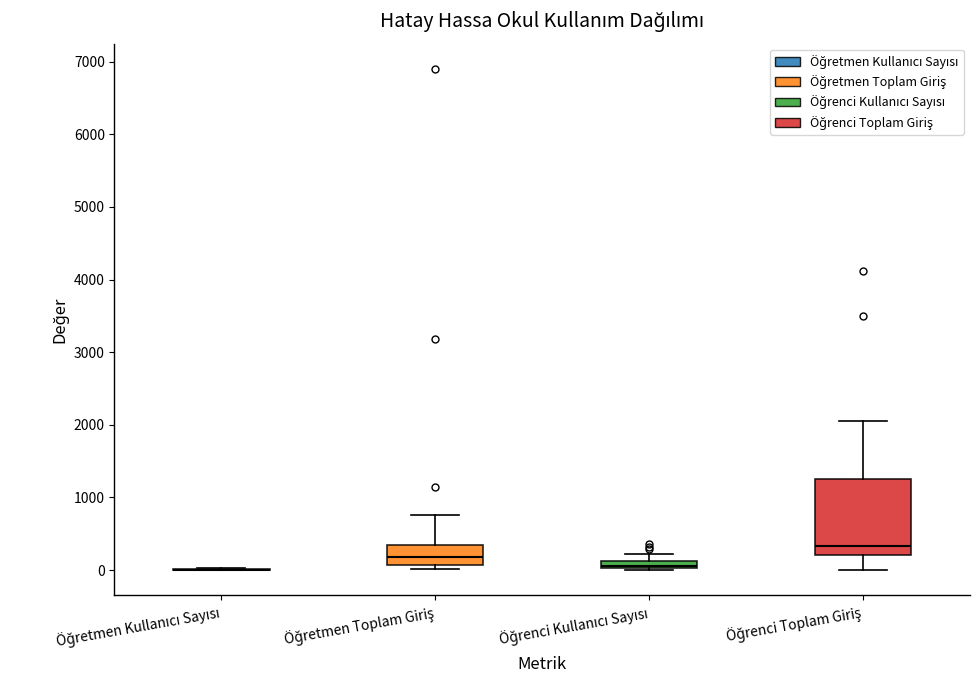

Where is the lower edge of the box for Öğrenci Toplam Giriş on the y-axis? The values are not printed on the chart, so give them approximately, as read against the axis.

200